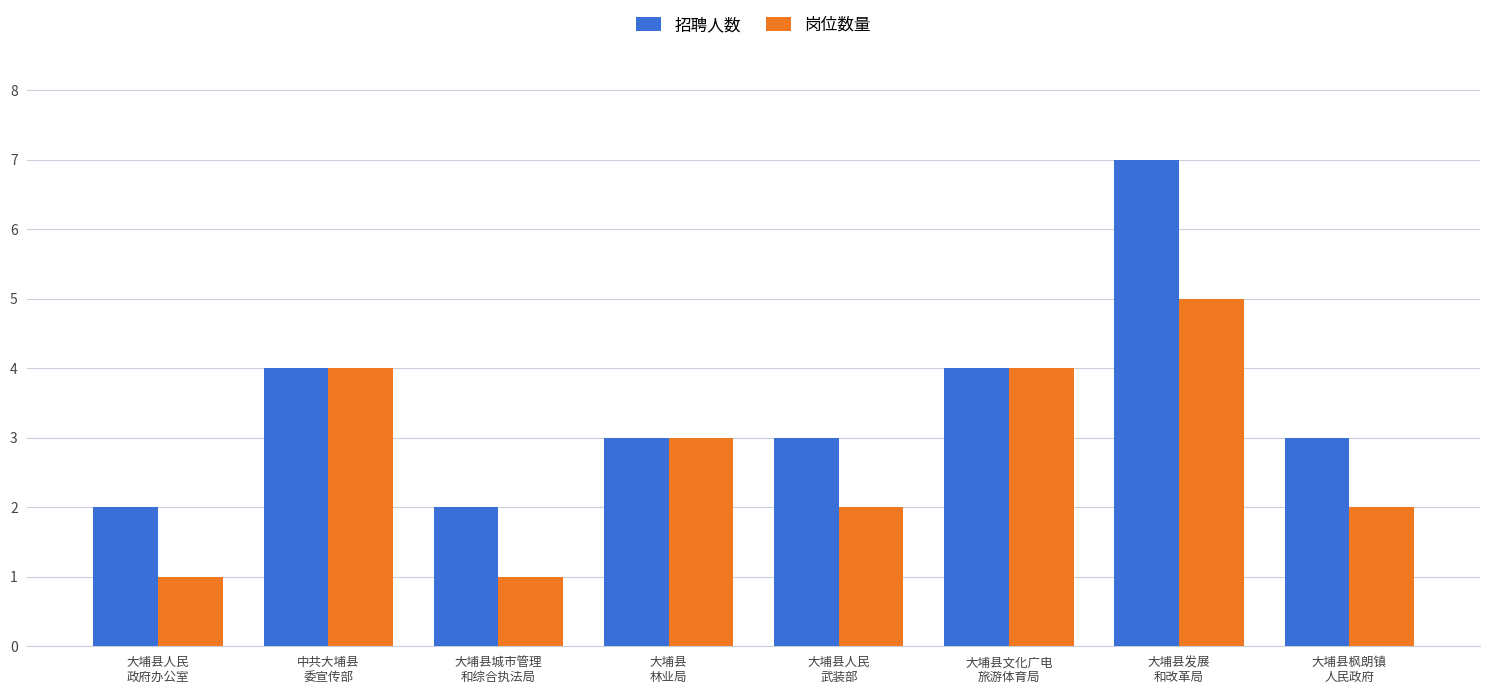

Which series has the largest total across all categories?

招聘人数